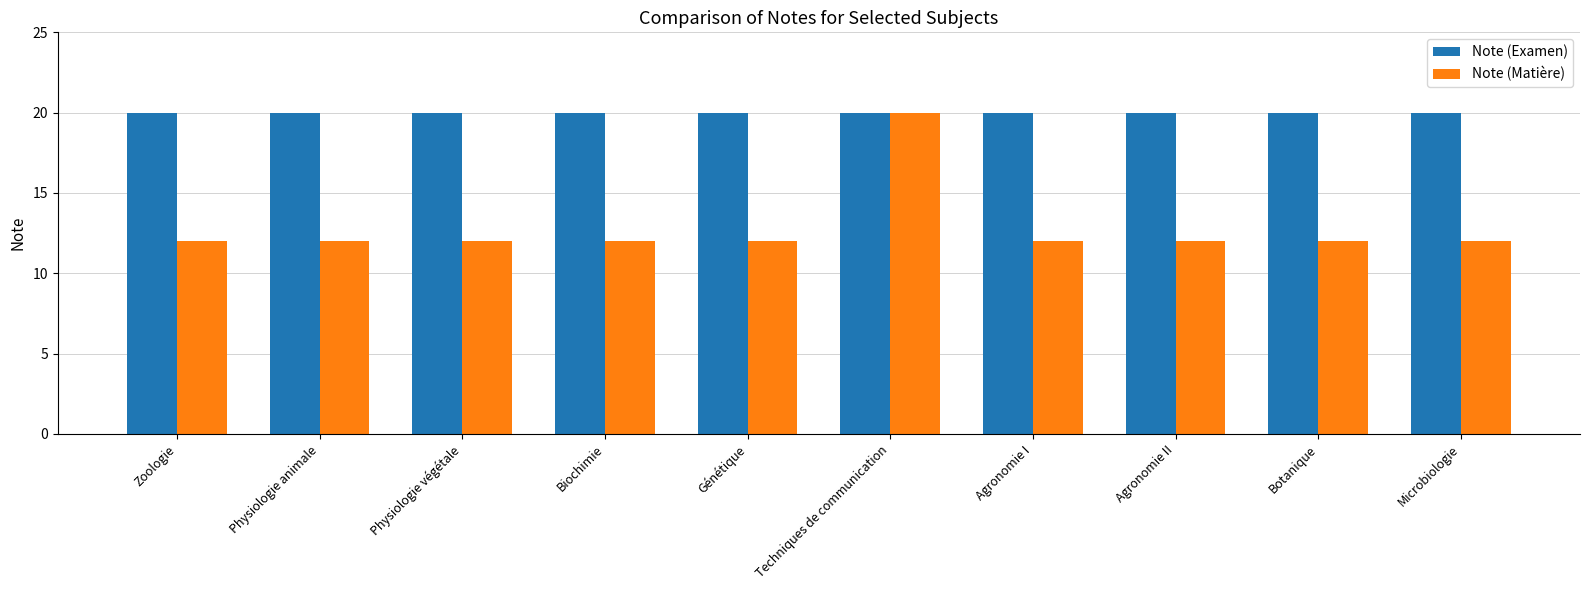

Reading right to left, what are all the values shown in this chart?

Note (Examen): 20	20	20	20	20	20	20	20	20	20
Note (Matière): 12	12	12	12	20	12	12	12	12	12